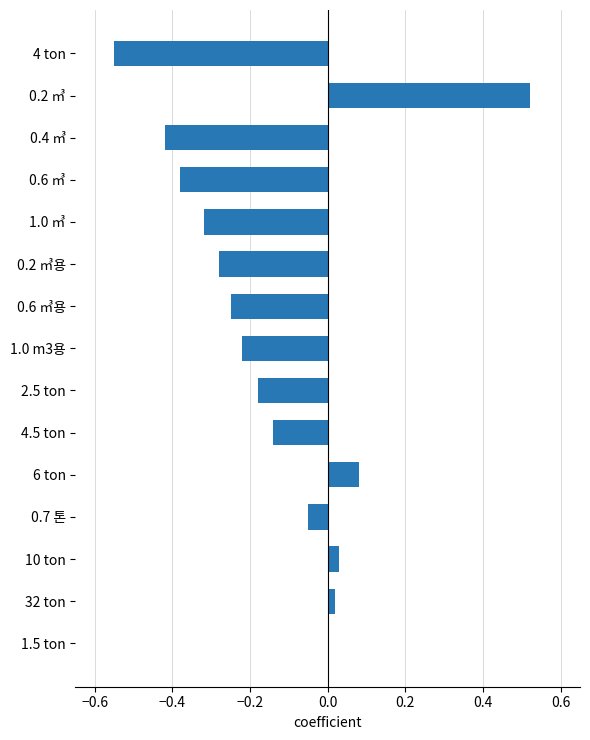

Which category has the highest value across all series?

0.2 ㎥